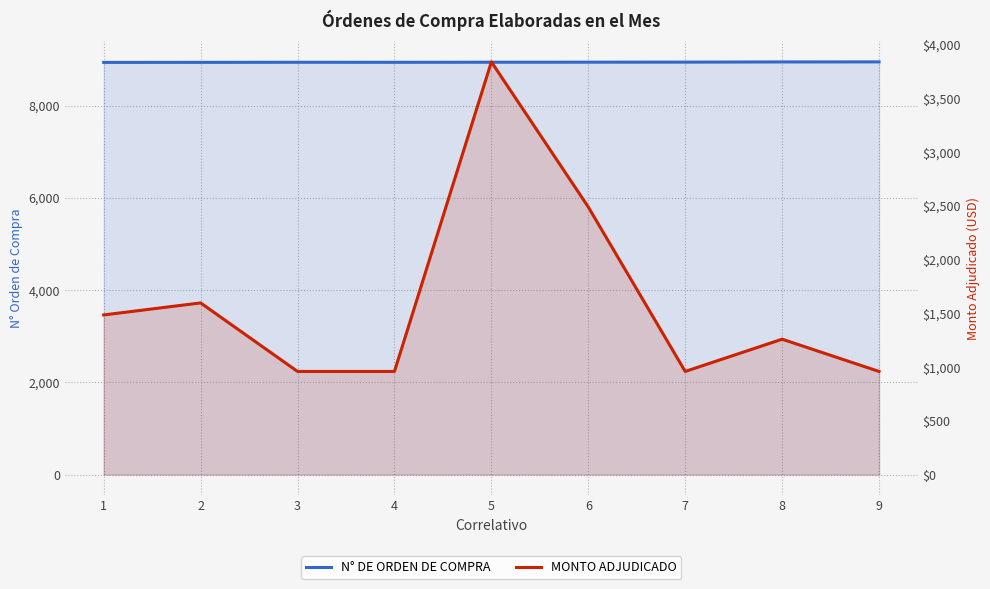

Which label corresponds to the largest value in the chart?

9